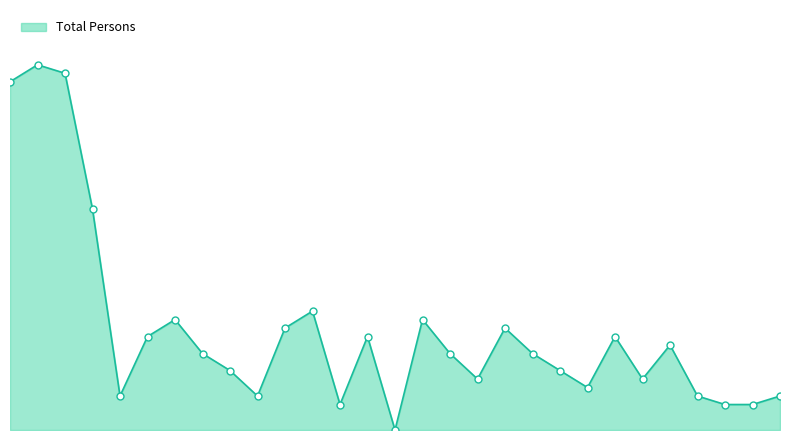

Does the chart have visible grid lines?

No